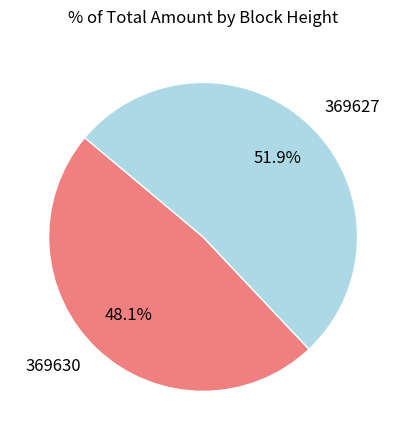

Which slice represents more than half of the pie?

369627